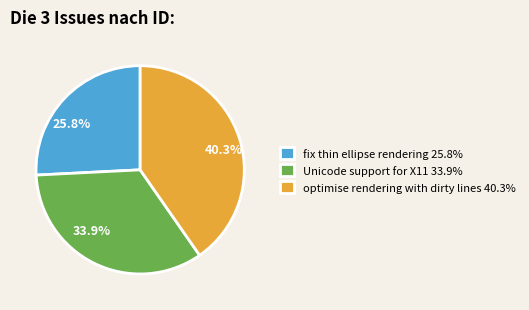

Does optimise rendering with dirty lines account for over 50% of the chart?

No